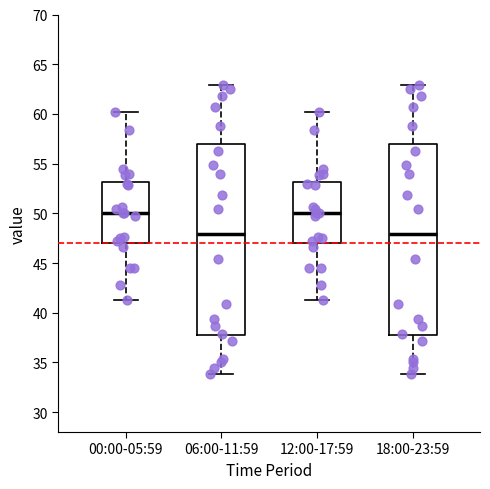

Reading left to right, read every box against the y-axis: the position of its median line, the range the box covers, and the ends of its whiskers. The values are not printed on the chart, so give them approximately, as read against the axis.

00:00-05:59: median 50.0, box 47.0 to 53.0, whiskers 41.5 to 60.0
06:00-11:59: median 48.0, box 37.5 to 57.0, whiskers 34.0 to 63.0
12:00-17:59: median 50.0, box 47.0 to 53.0, whiskers 41.5 to 60.0
18:00-23:59: median 48.0, box 37.5 to 57.0, whiskers 34.0 to 63.0